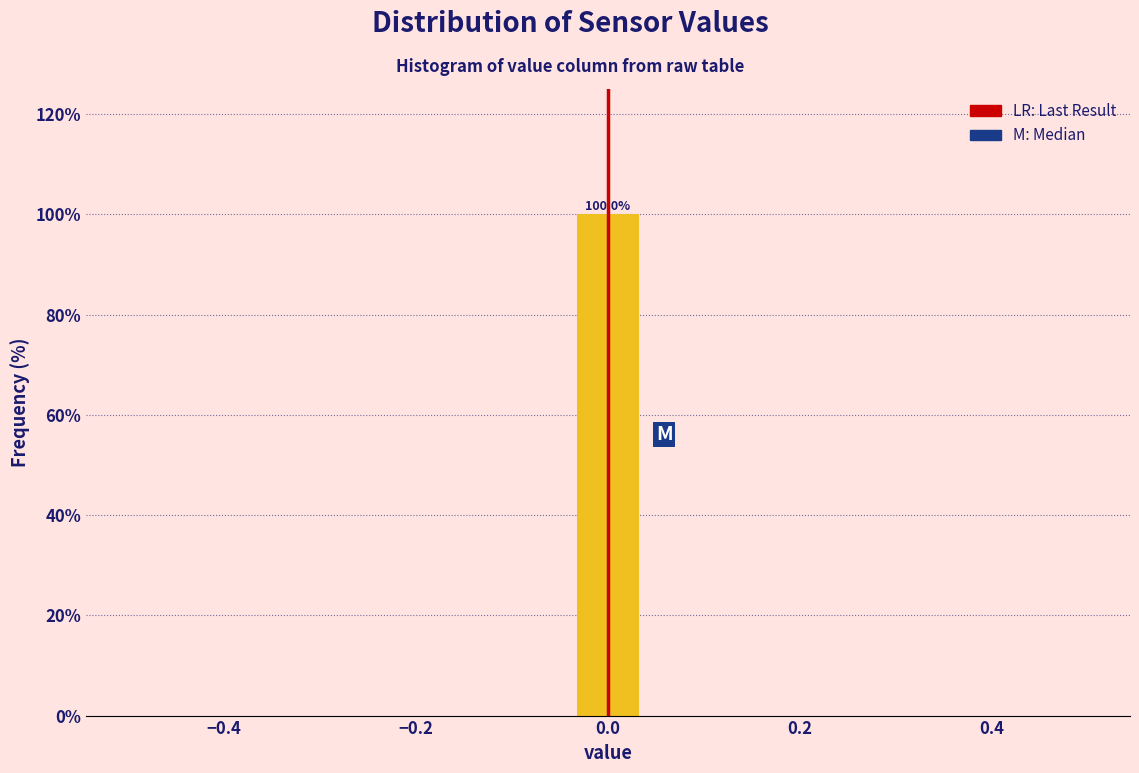

Around what value on the x-axis is the tallest bar? Give the approximate position of its centre, as read against the axis.

0.00